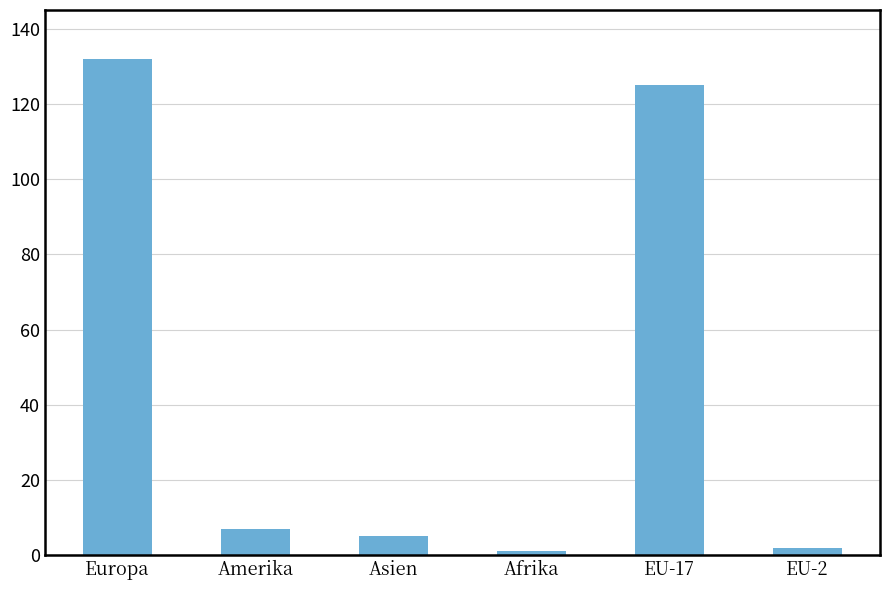

Reading left to right, what are all the values shown in this chart?

Europa=132	Amerika=7	Asien=5	Afrika=1	EU-17=125	EU-2=2